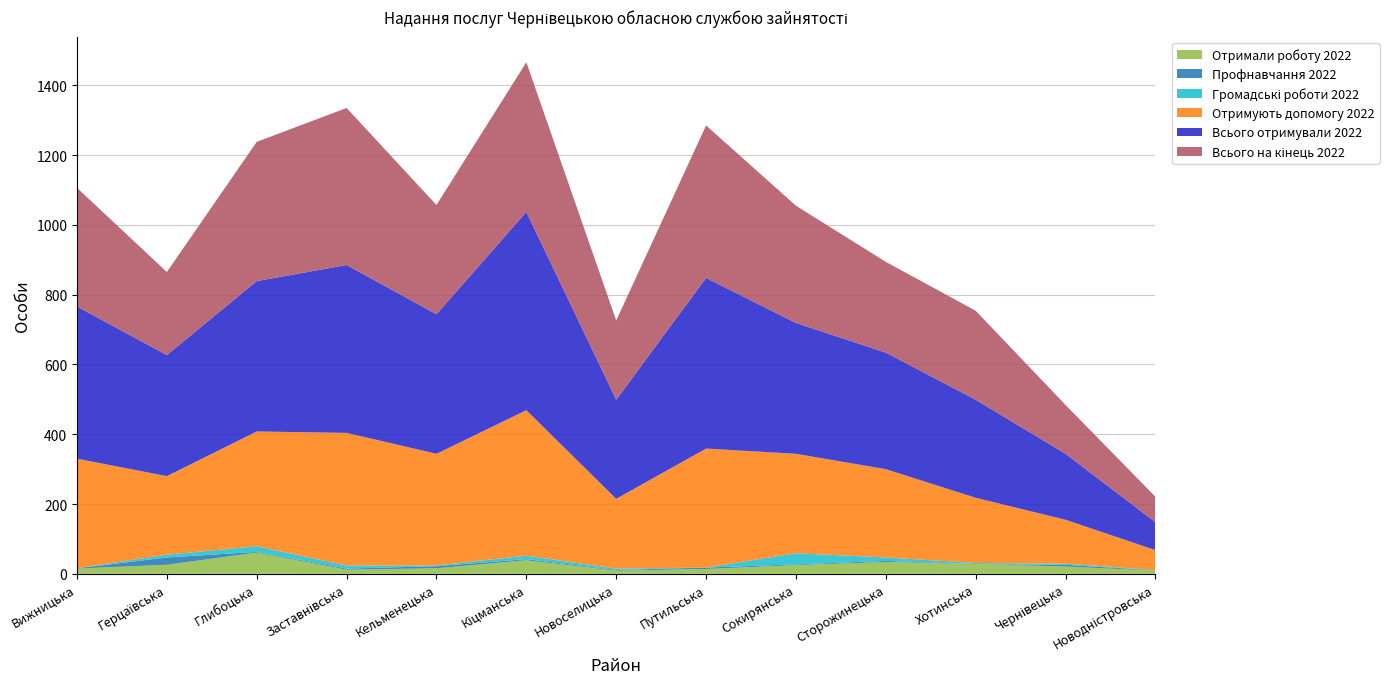

Reading left to right, extract all data points from this chart.

Отримали роботу 2022: 15	26	61	12	16	39	9	14	25	34	28	21	9
Профнавчання 2022: 1	21	2	3	6	3	2	4	2	3	0	5	1
Громадські роботи 2022: 0	8	16	9	2	10	4	0	32	10	3	3	1
Отримують допомогу 2022: 314	225	329	380	320	417	200	341	285	253	187	126	57
Всього отримували 2022: 436	347	431	481	400	568	284	489	375	334	281	189	80
Всього на кінець 2022: 340	238	399	450	313	429	227	437	336	260	255	140	73